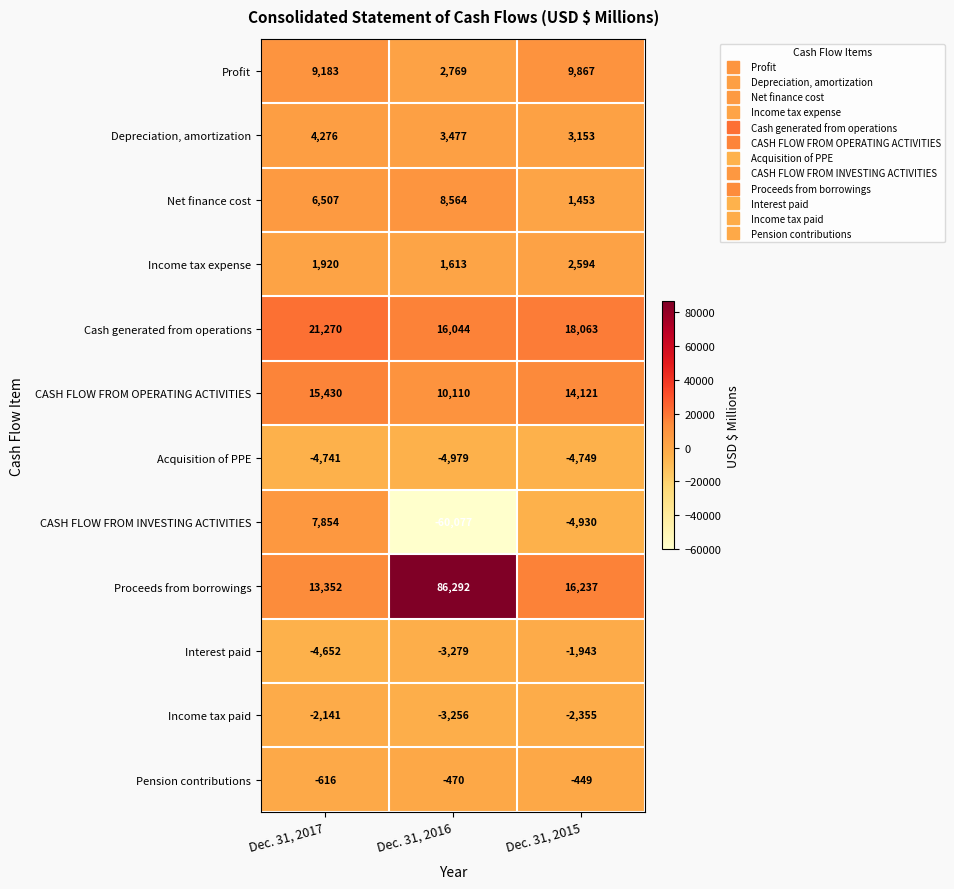

The value of Income tax expense at Dec. 31, 2015 is 537. True or false?

False